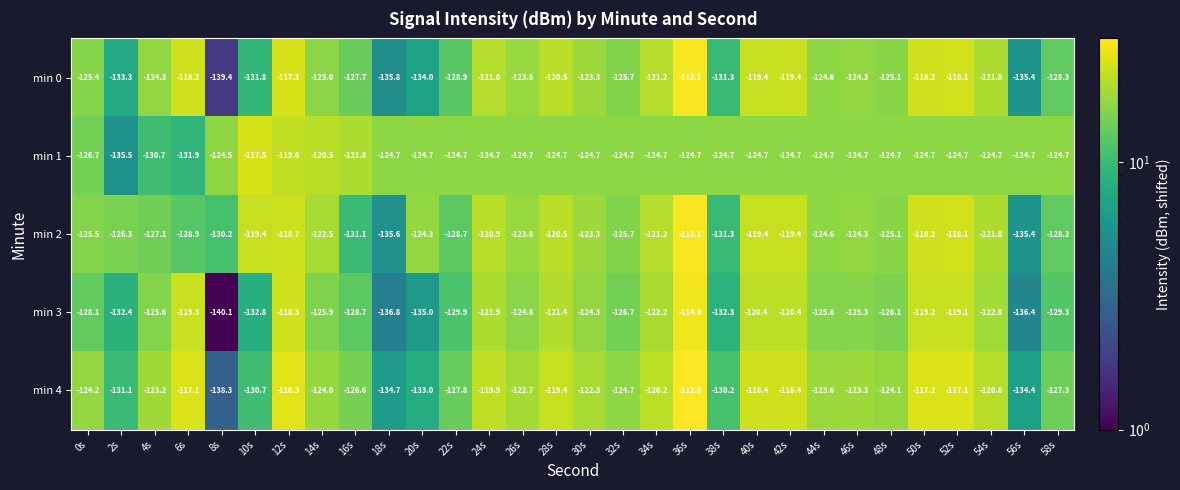

What is the greatest value displayed?

-112.0